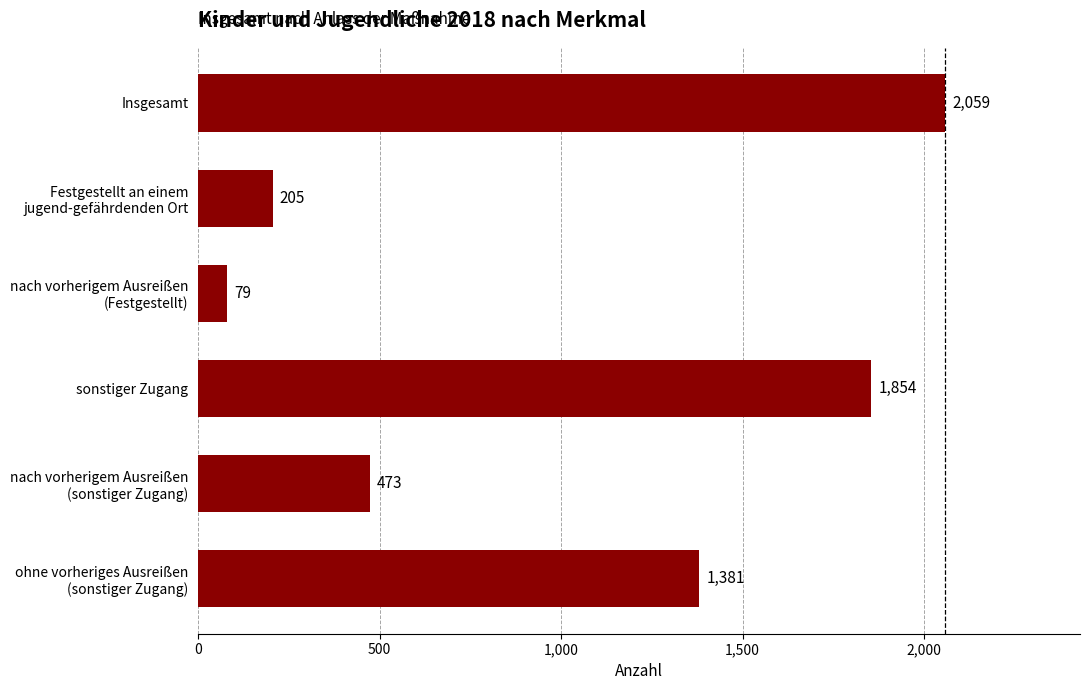

Rank the categories by value from highest to lowest.

Insgesamt, sonstiger Zugang, ohne vorheriges Ausreißen
(sonstiger Zugang), nach vorherigem Ausreißen
(sonstiger Zugang), Festgestellt an einem
jugend-gefährdenden Ort, nach vorherigem Ausreißen
(Festgestellt)